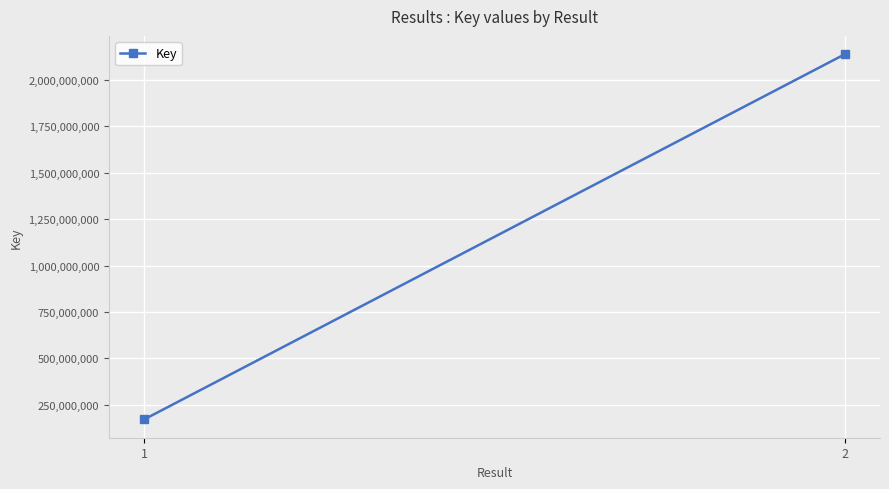

List the labels in order of value, smallest first.

1, 2